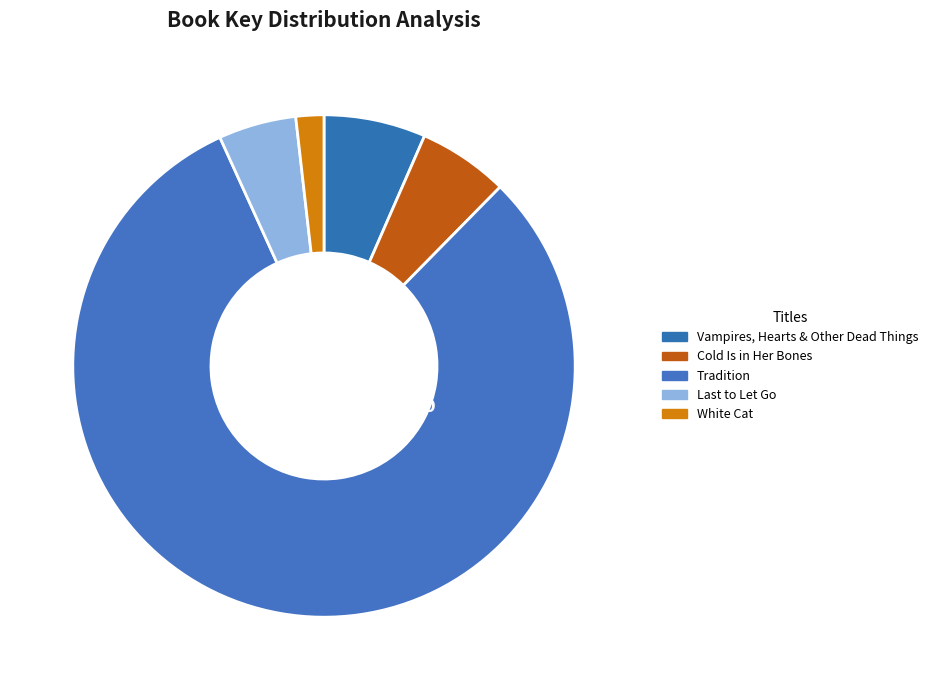

How much of the chart is everything except Tradition?

19.2%